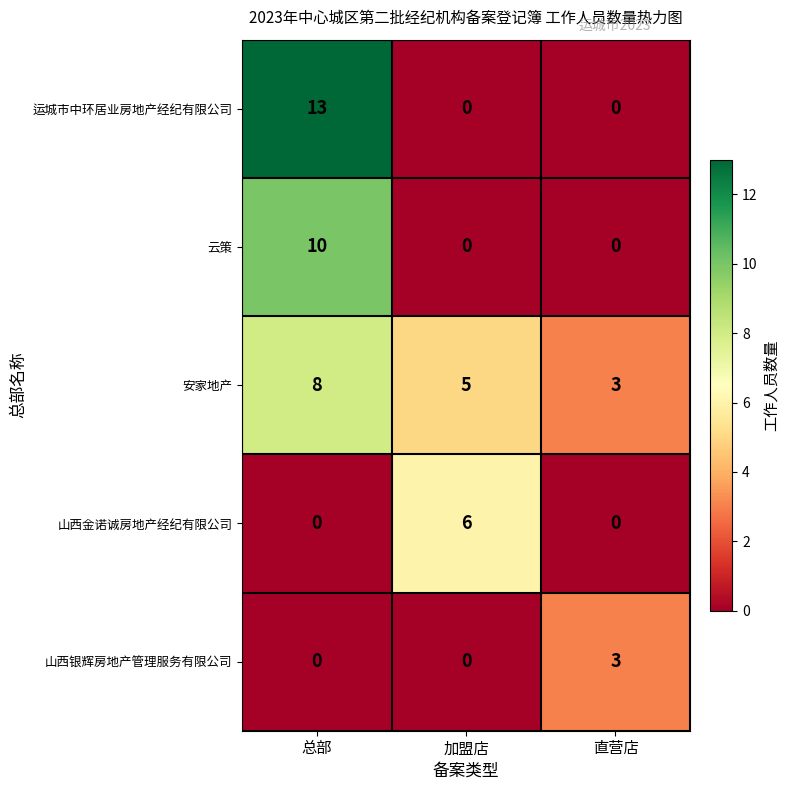

What is the difference between the highest and lowest values at 总部?

13